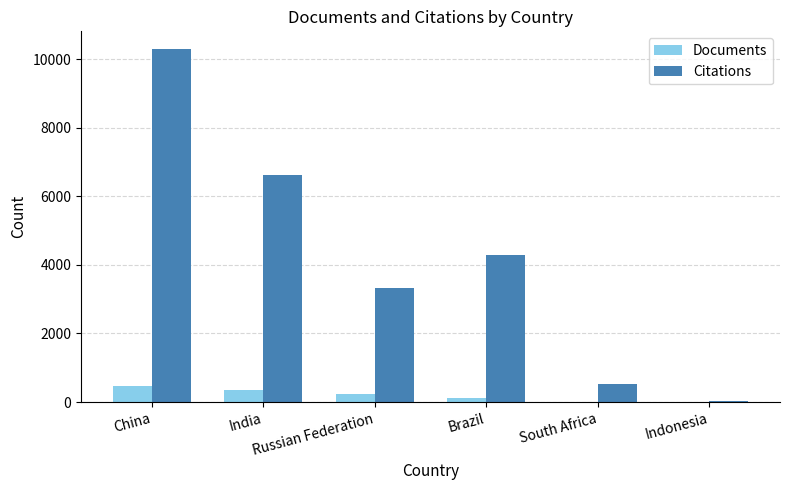

Count the number of categories in the chart.

6